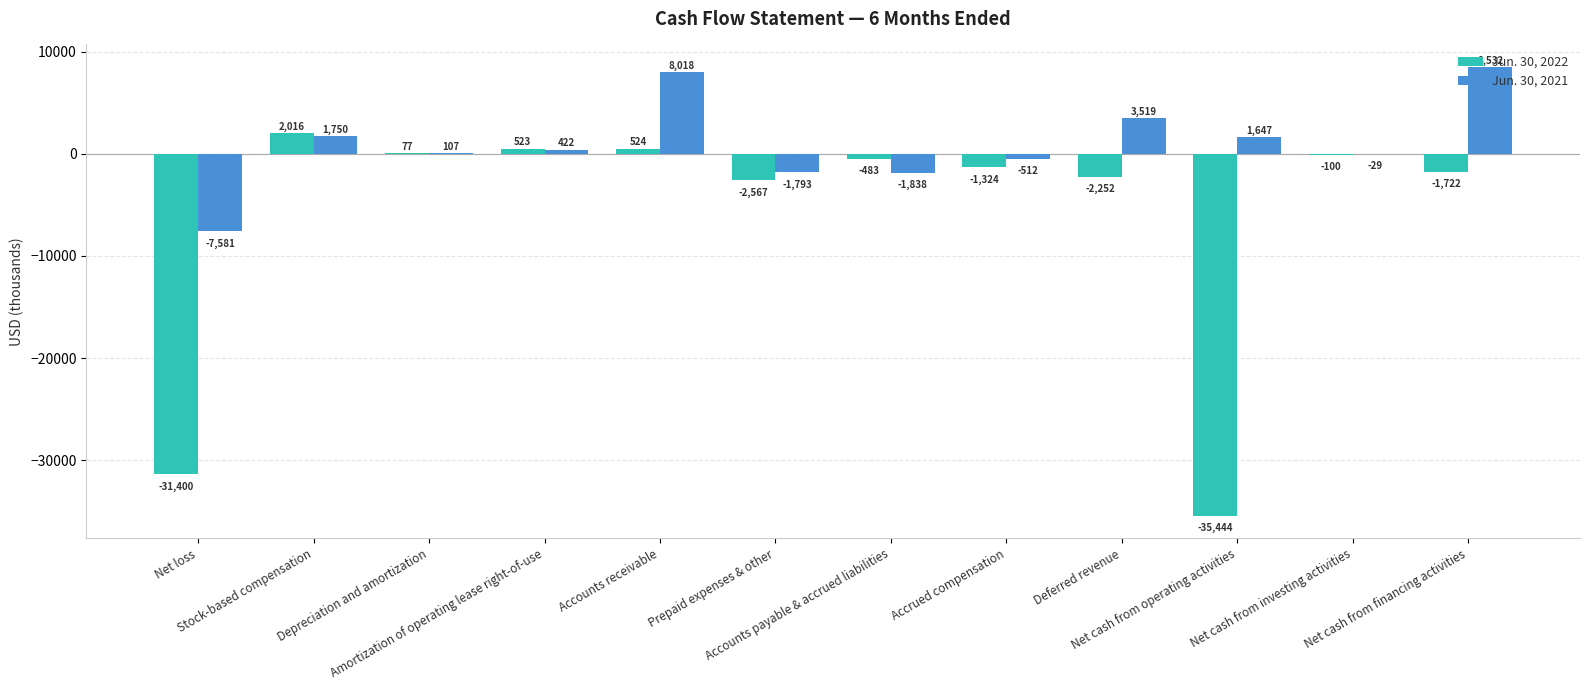

How many series are shown in this chart?

2